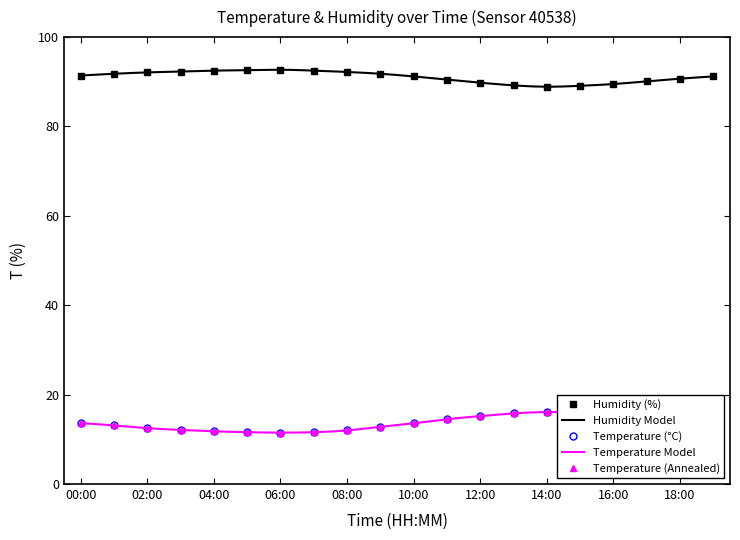

Reading left to right, list all the values displayed in this chart.

temperature: 00:00=13.6	01:00=13.1	02:00=12.5	03:00=12.1	04:00=11.8	05:00=11.6	06:00=11.5	07:00=11.6	08:00=12.0	09:00=12.8	10:00=13.6	11:00=14.5	12:00=15.2	13:00=15.8	14:00=16.1	15:00=15.9	16:00=15.4	17:00=14.7	18:00=14.0	19:00=13.5
humidity: 00:00=91.4	01:00=91.8	02:00=92.1	03:00=92.3	04:00=92.5	05:00=92.6	06:00=92.7	07:00=92.5	08:00=92.2	09:00=91.8	10:00=91.2	11:00=90.5	12:00=89.8	13:00=89.2	14:00=88.9	15:00=89.1	16:00=89.5	17:00=90.1	18:00=90.7	19:00=91.2